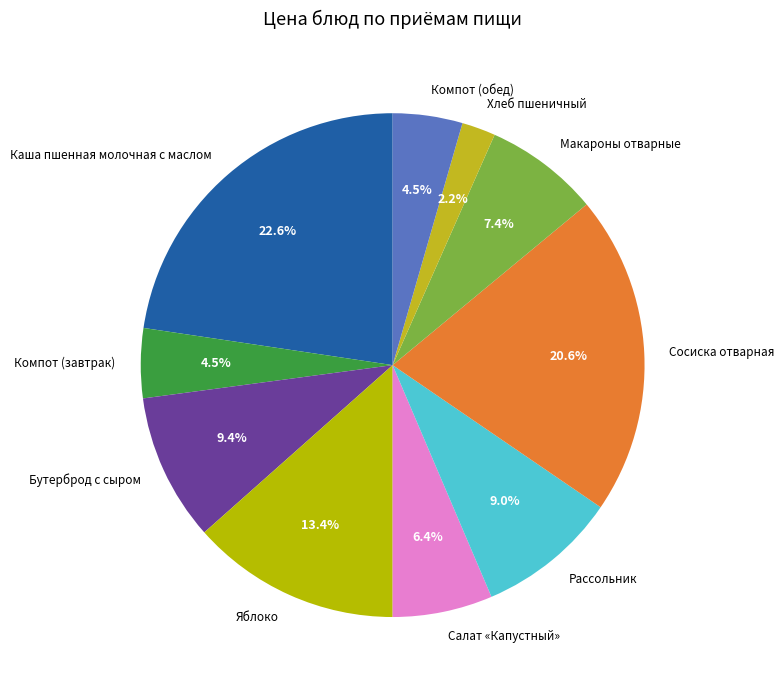

What percentage is NOT represented by Рассольник?

91.0%